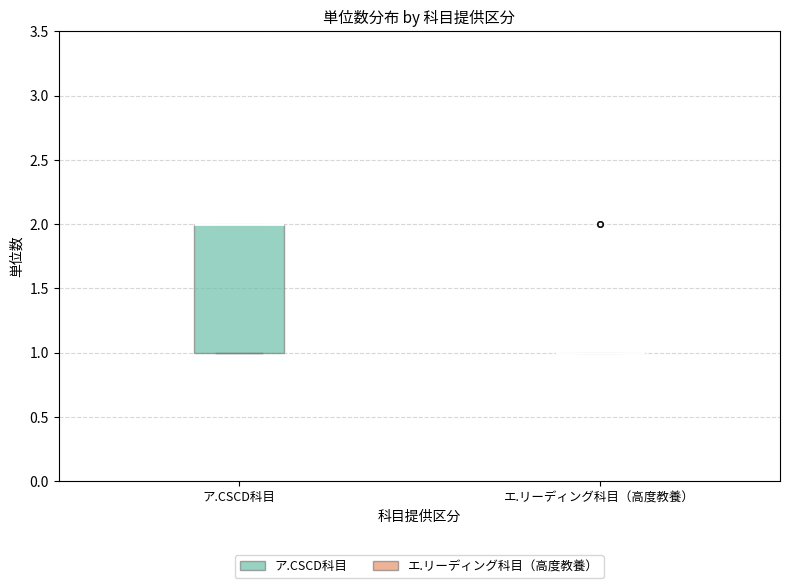

Reading left to right, transcribe this box plot: for each box, give where its median line is, the range the box spans, and where its two whiskers end, as read against the y-axis. The values are not printed on the chart, so give them approximately, as read against the axis.

ア.CSCD科目: median 2 (drawn on the box's upper edge), box 1 to 2, whiskers 1 to 2
エ.リーディング科目（高度教養）: box collapsed to a line at 1, whiskers 1 to 1